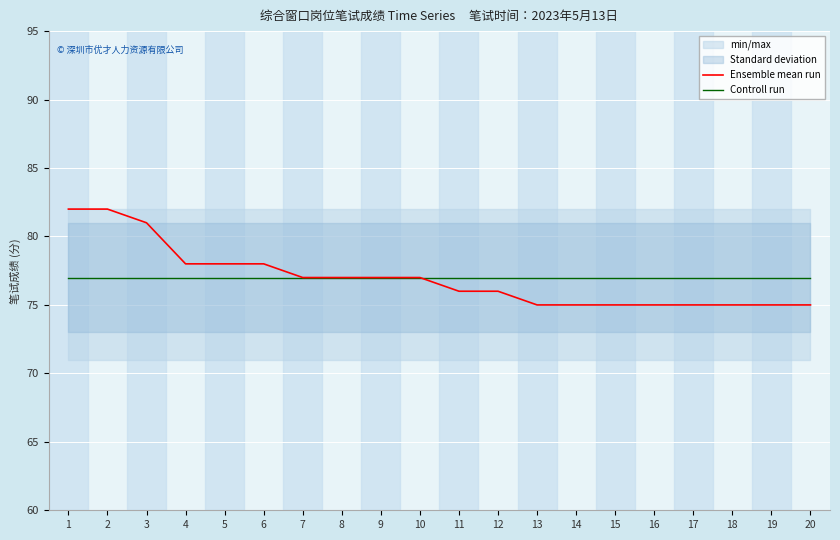

What is the difference between the second highest and second lowest values in the Ensemble mean run series?

7.0